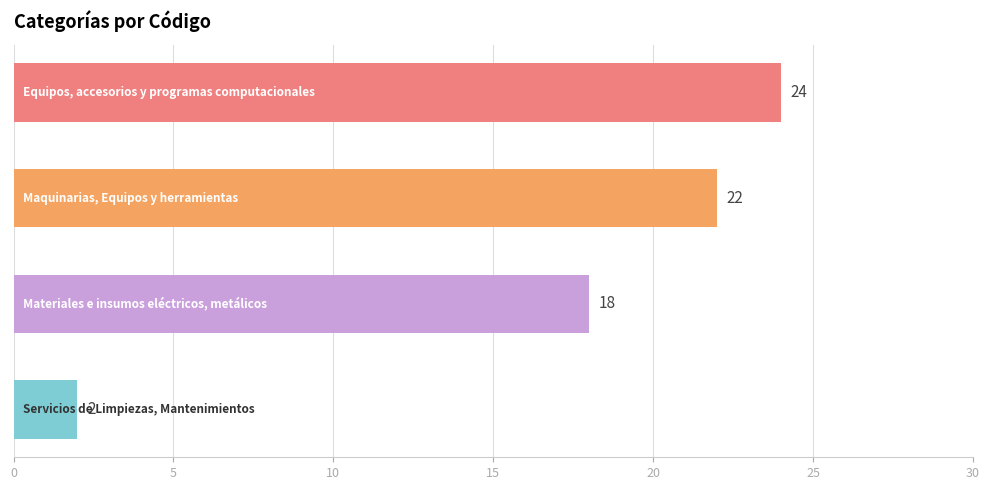

Count the number of categories in the chart.

4